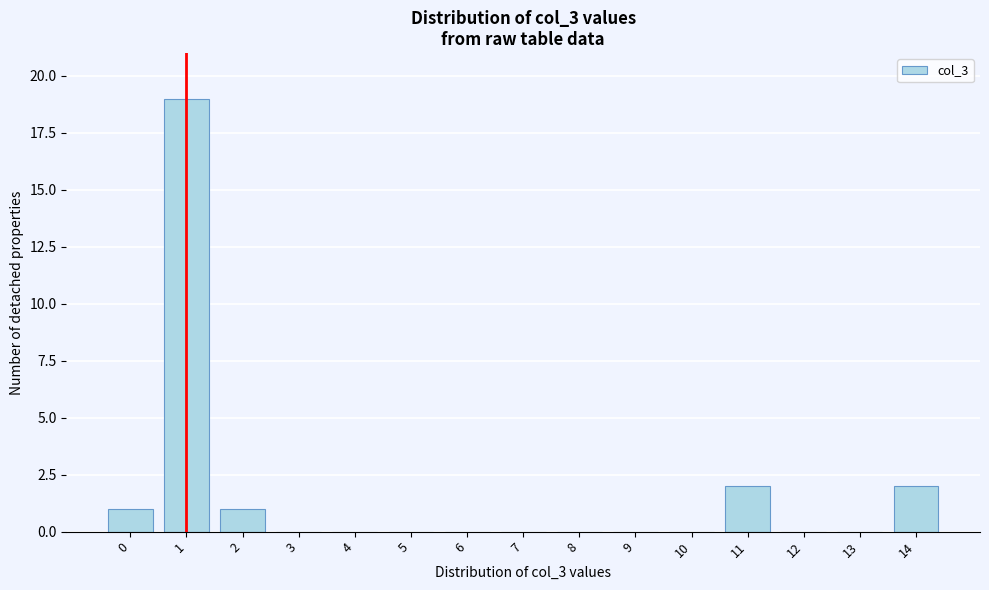

Reading left to right, extract all data points from this chart.

0=1	1=19	2=1	3=0	4=0	5=0	6=0	7=0	8=0	9=0	10=0	11=2	12=0	13=0	14=2